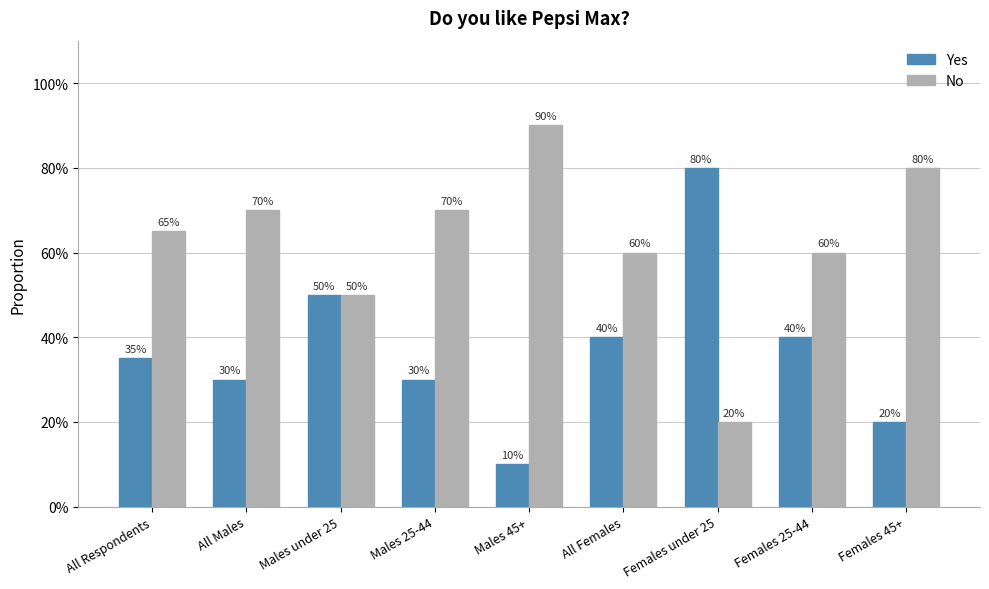

What is the minimum value for Yes?

0.1